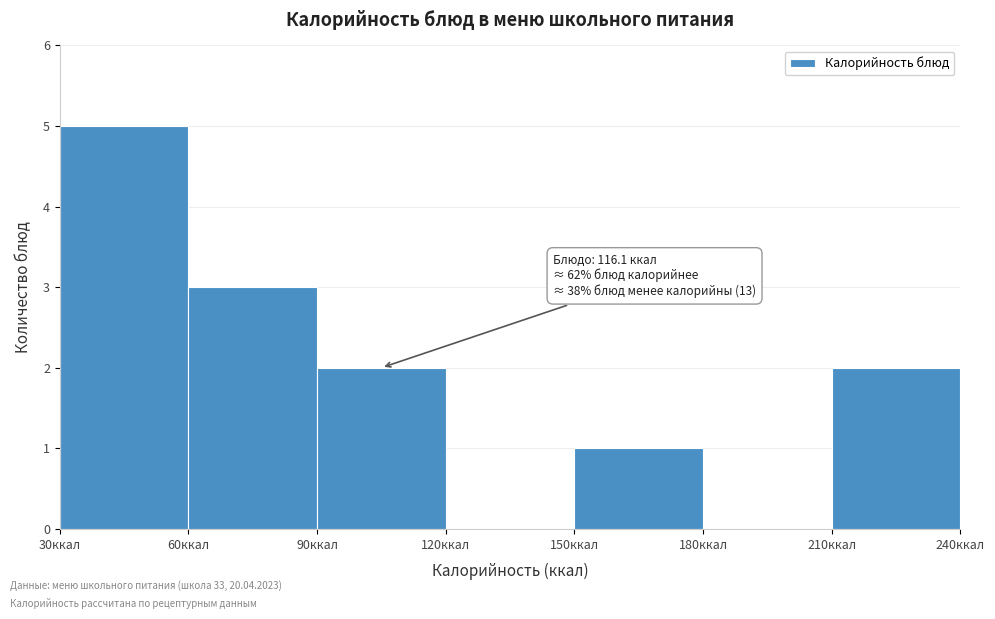

Over which range of the x-axis is the bar tallest?

30 to 60